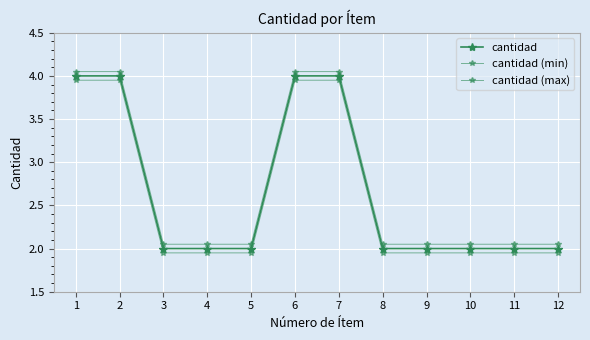

How many lines are shown in the chart?

3